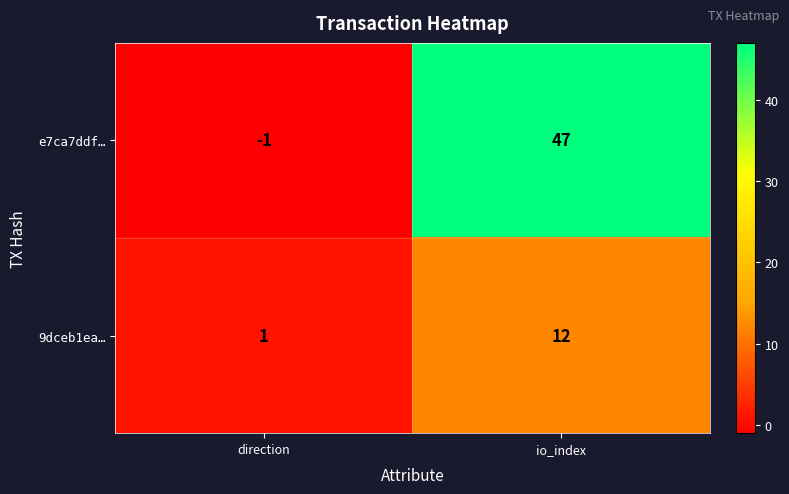

The value of 9dceb1ea… at direction is 1. True or false?

True